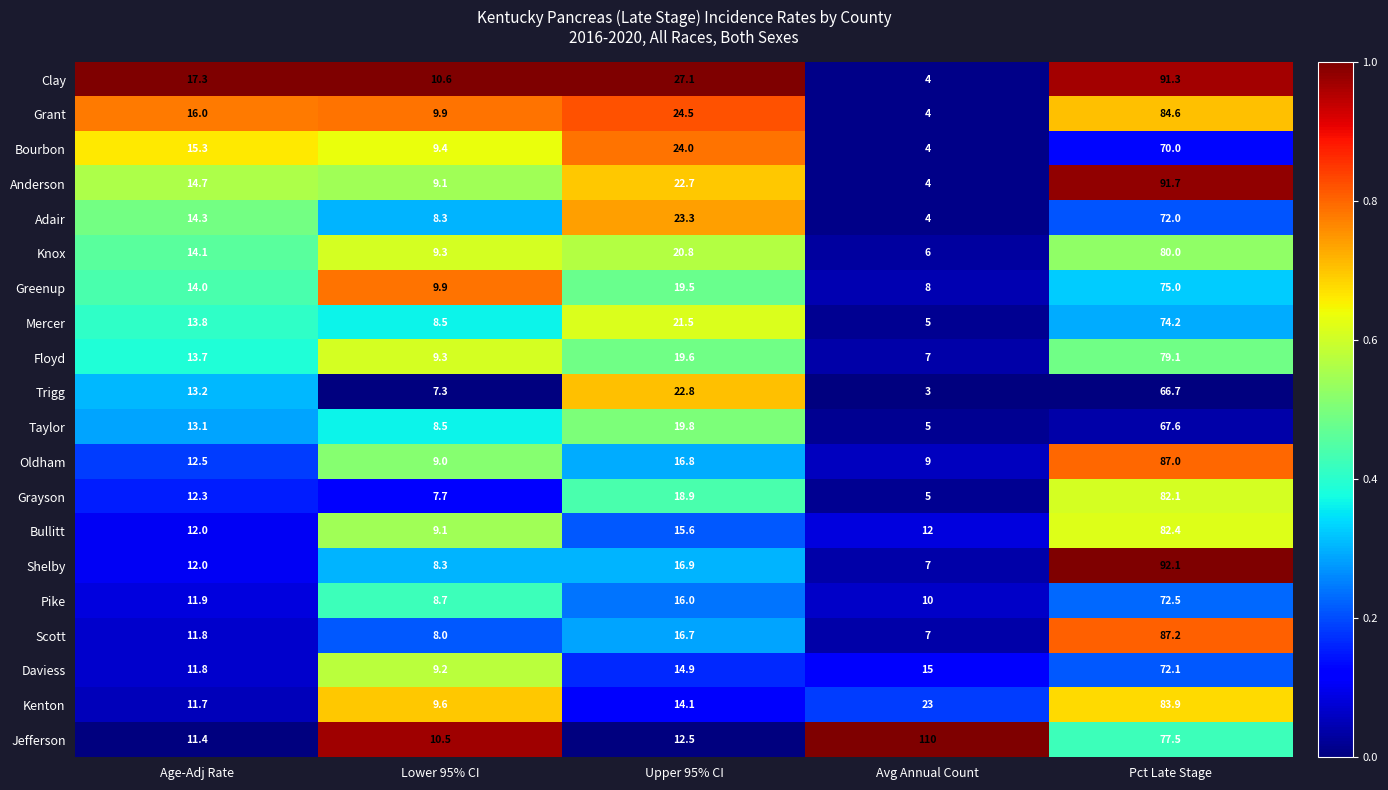

True or false: Shelby has a value of 2.6 at Lower 95% CI.

False